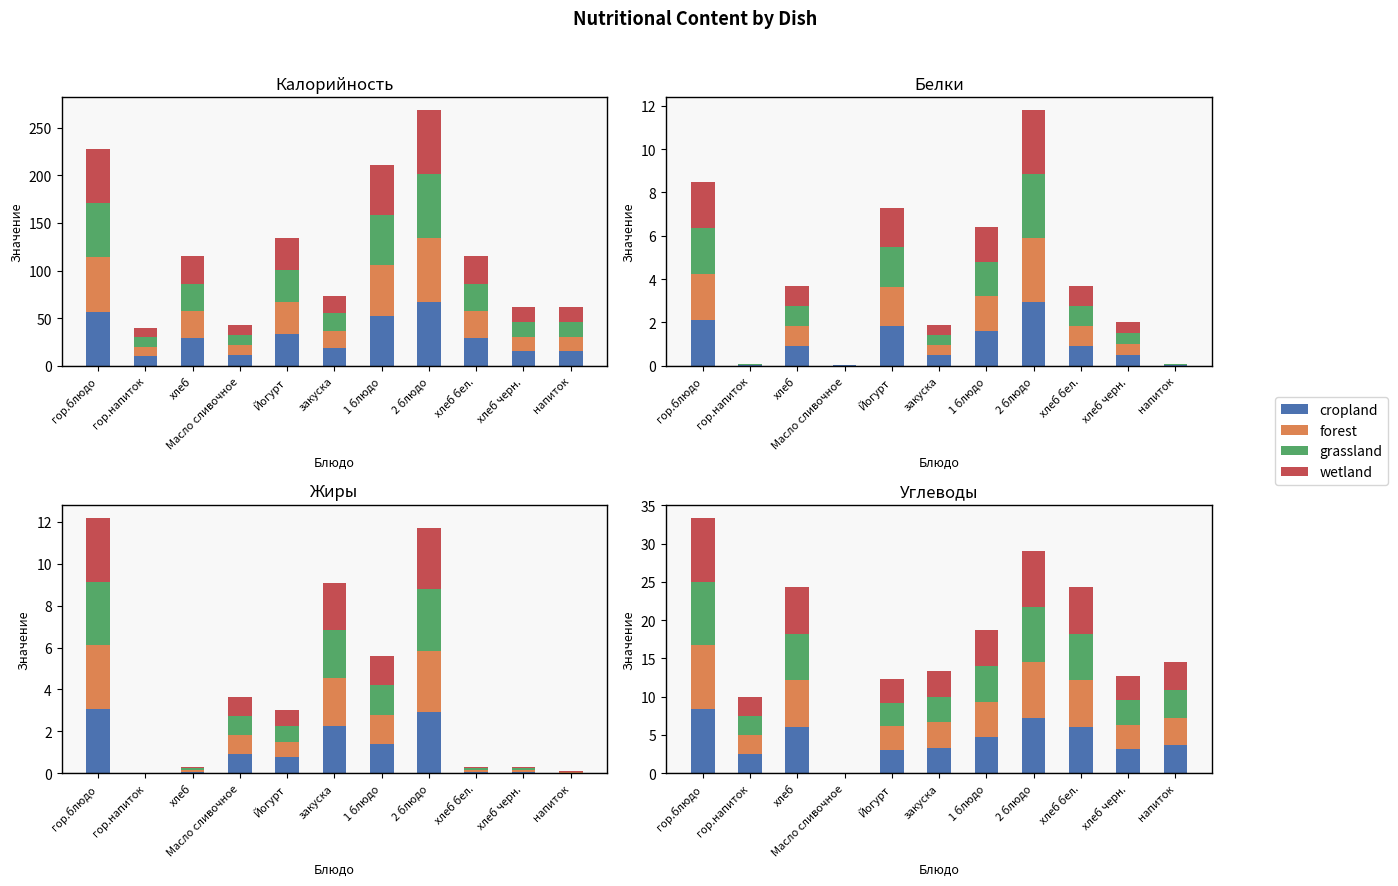

The value of wetland at Масло сливочное is 2.3. True or false?

False